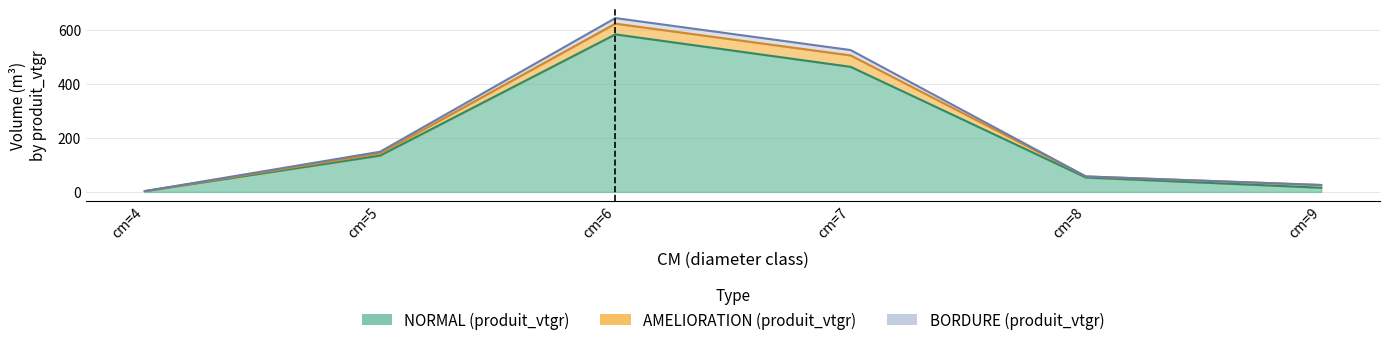

Is it true that NORMAL (produit_vtgr) equals 8.8 at cm=9?

False